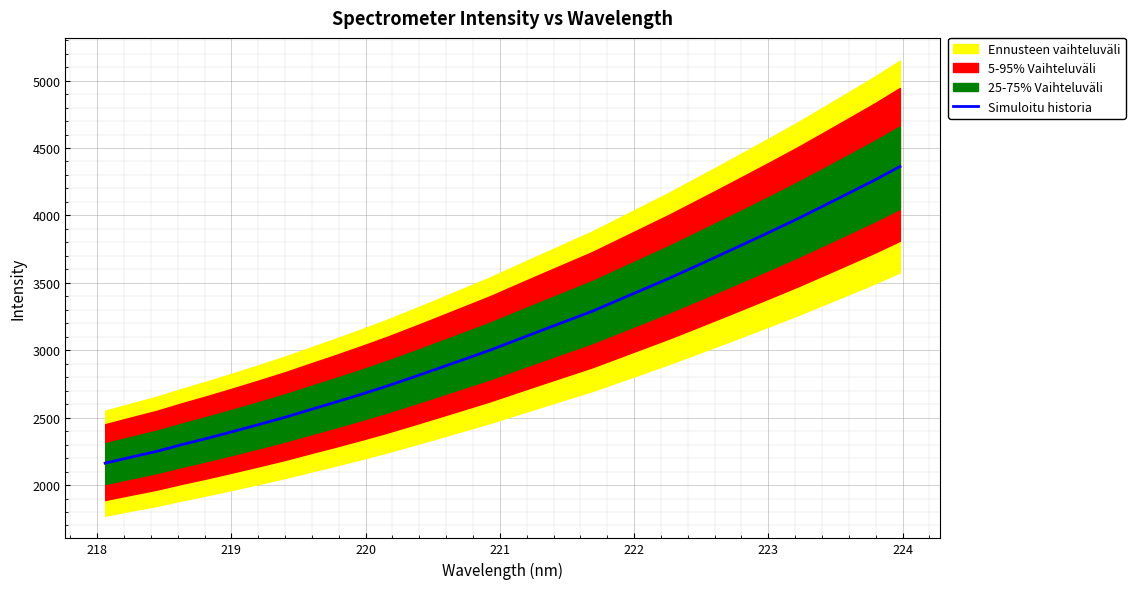

Reading left to right, what are all the values shown in this chart?

2162.4	2206.5	2249.7	2300.3	2347.9	2397.9	2449.4	2502.2	2559.5	2615.8	2674.4	2735.2	2800.0	2866.0	2933.1	3000.0	3073.4	3146.1	3218.0	3290.0	3371.6	3452.8	3534.4	3620.7	3707.6	3795.6	3884.3	3974.6	4069.2	4164.6	4260.8	4362.9